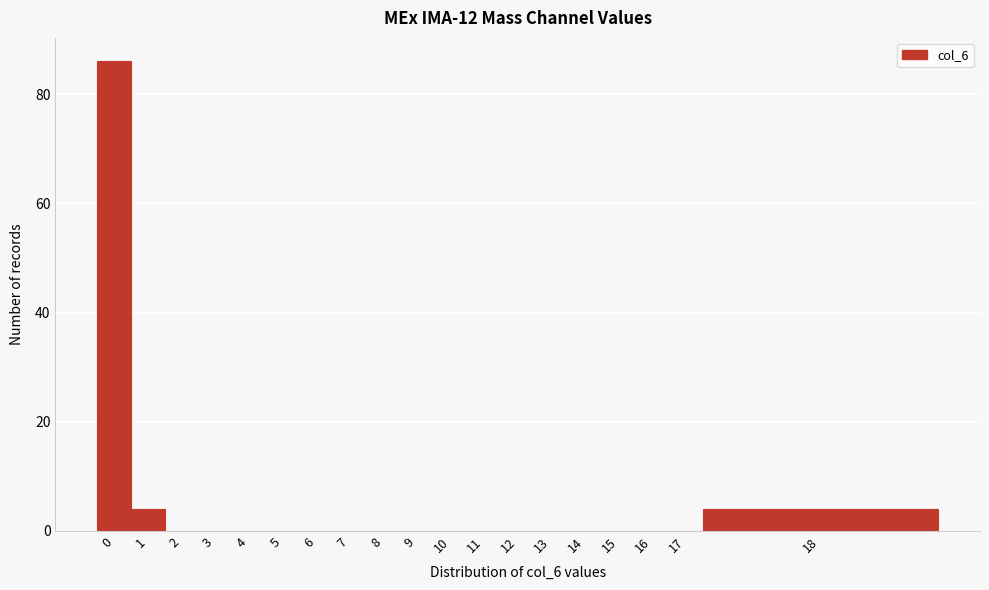

Reading left to right, extract all data points from this chart.

0=86	1=4	2=0	3=0	4=0	5=0	6=0	7=0	8=0	9=0	10=0	11=0	12=0	13=0	14=0	15=0	16=0	17=0	18=4